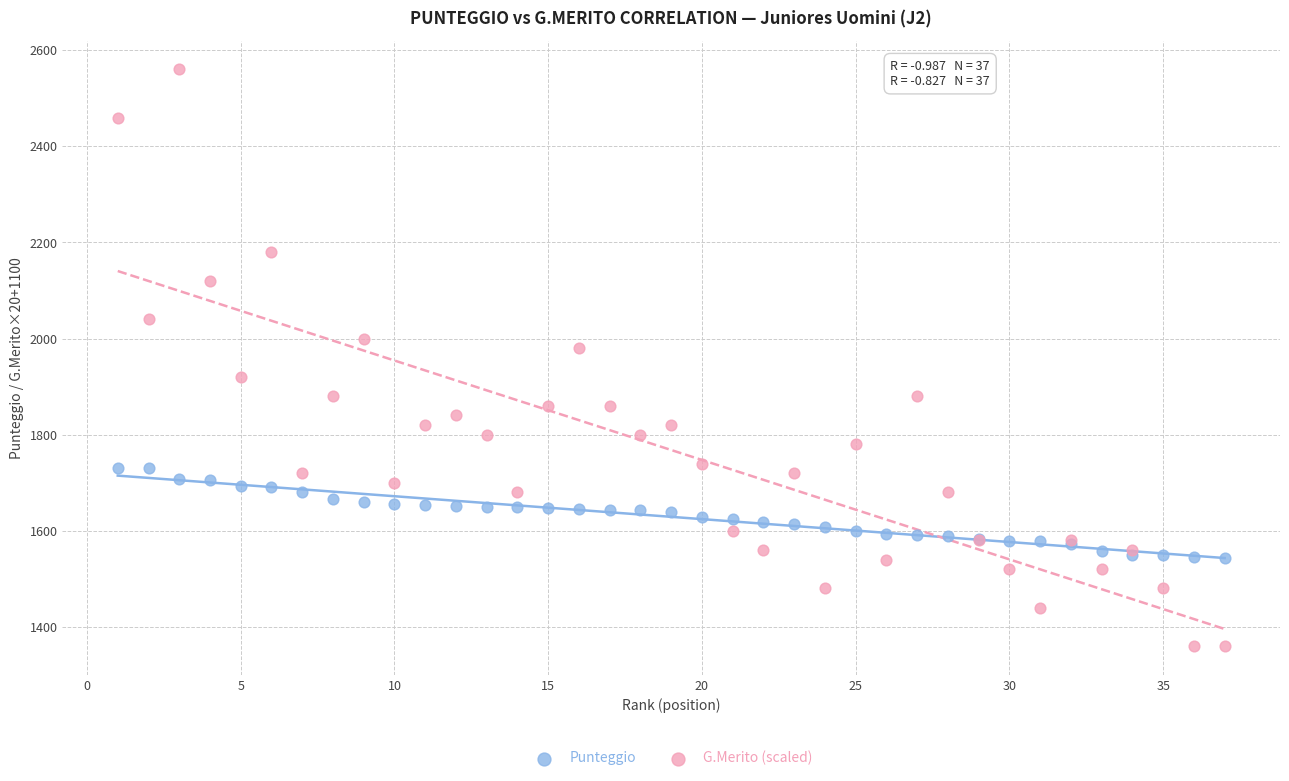

Across all series, what Y value is closest to 1960?

1980